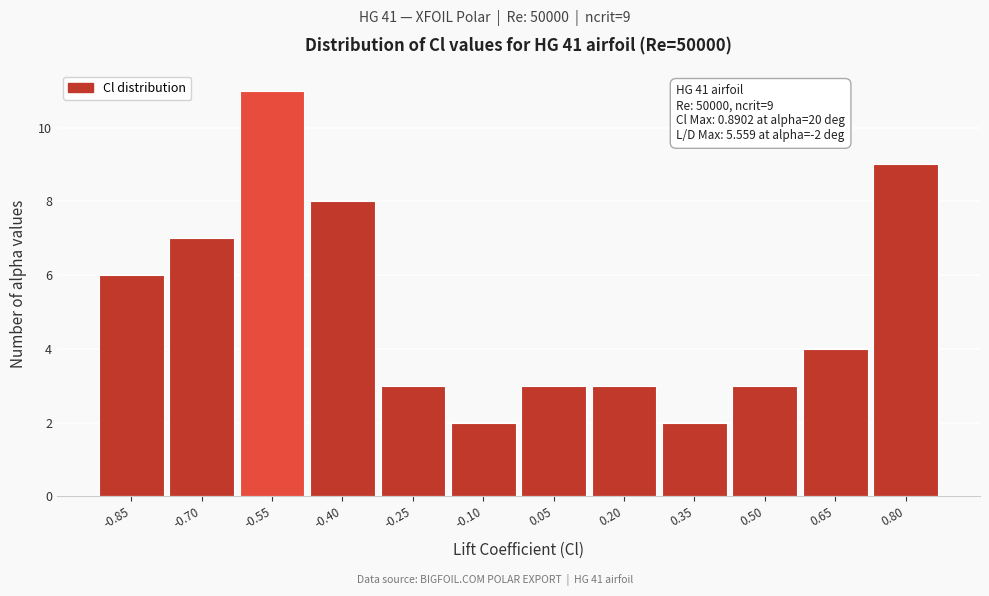

Reading left to right, list all the values displayed in this chart.

-0.85=6	-0.70=7	-0.55=11	-0.40=8	-0.25=3	-0.10=2	0.05=3	0.20=3	0.35=2	0.50=3	0.65=4	0.80=9